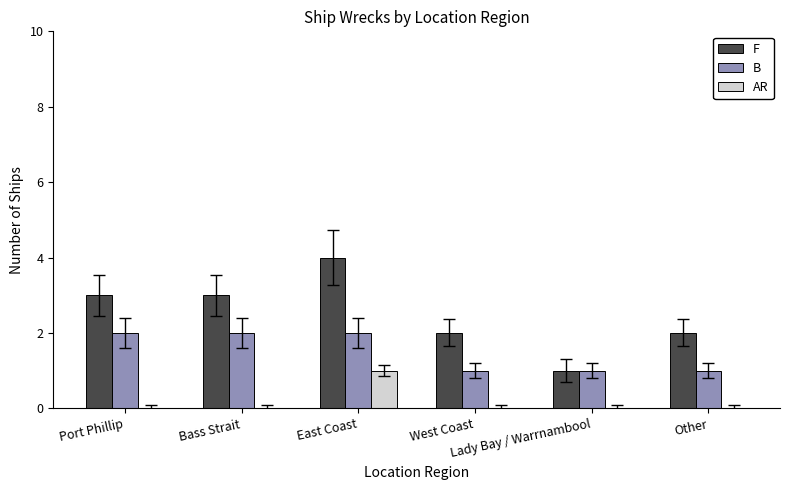

Count the F values in the range 2 to 3.

4